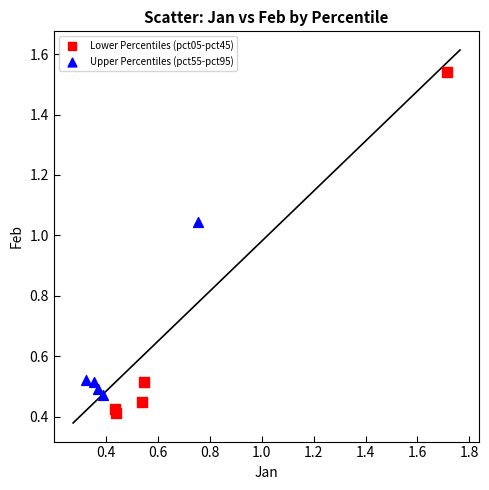

Which series has the largest Y range (max minus min)?

Lower Percentiles (pct05-pct45)